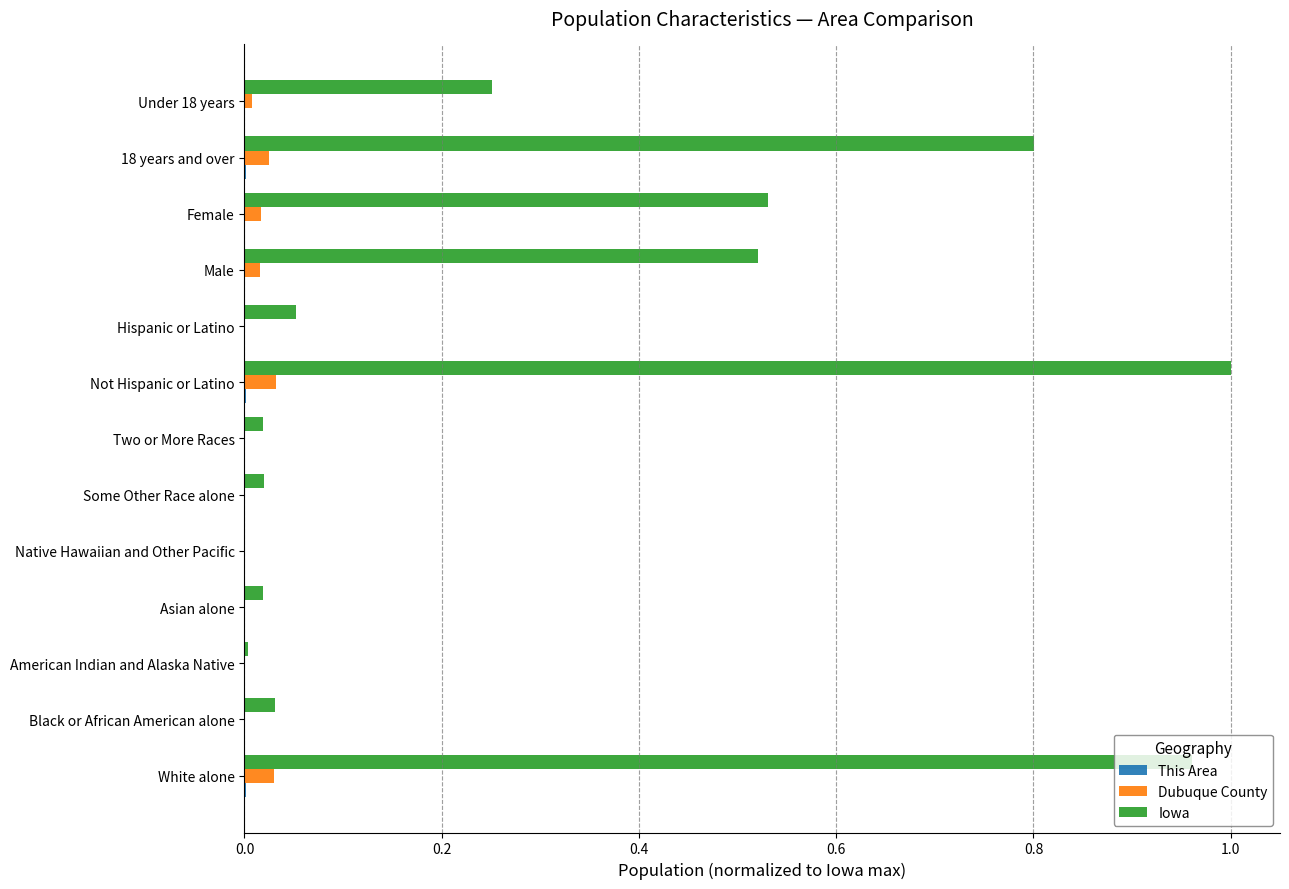

True or false: Iowa has a value of 0.0 at Two or More Races.

True